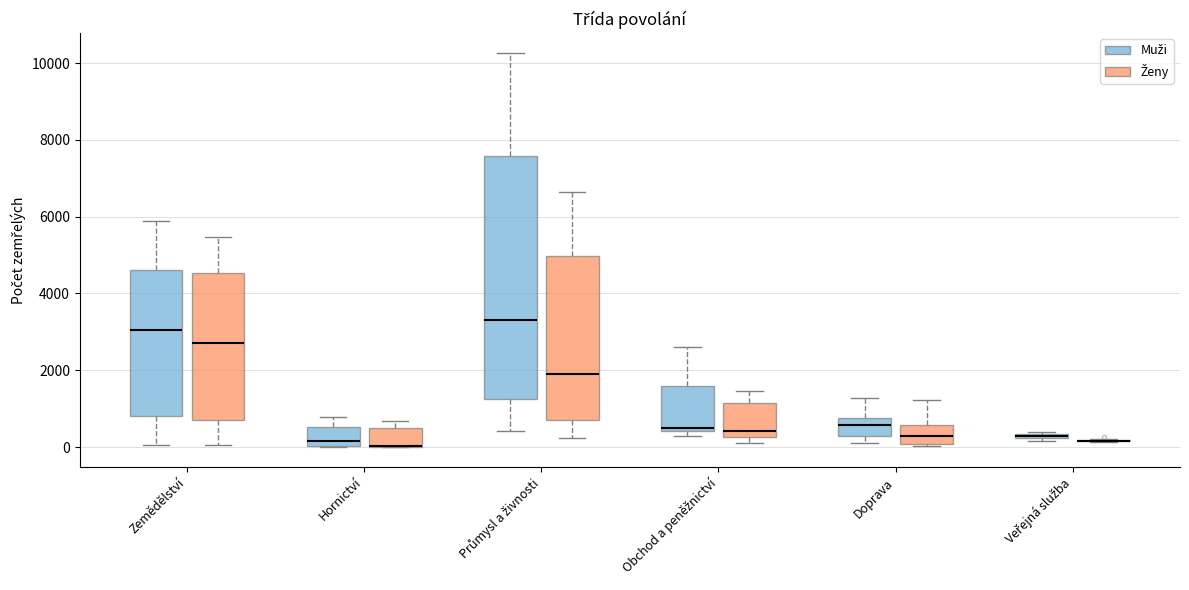

Which box is the tallest, from its lower edge to its upper edge?

Průmysl a živnosti (Muži)